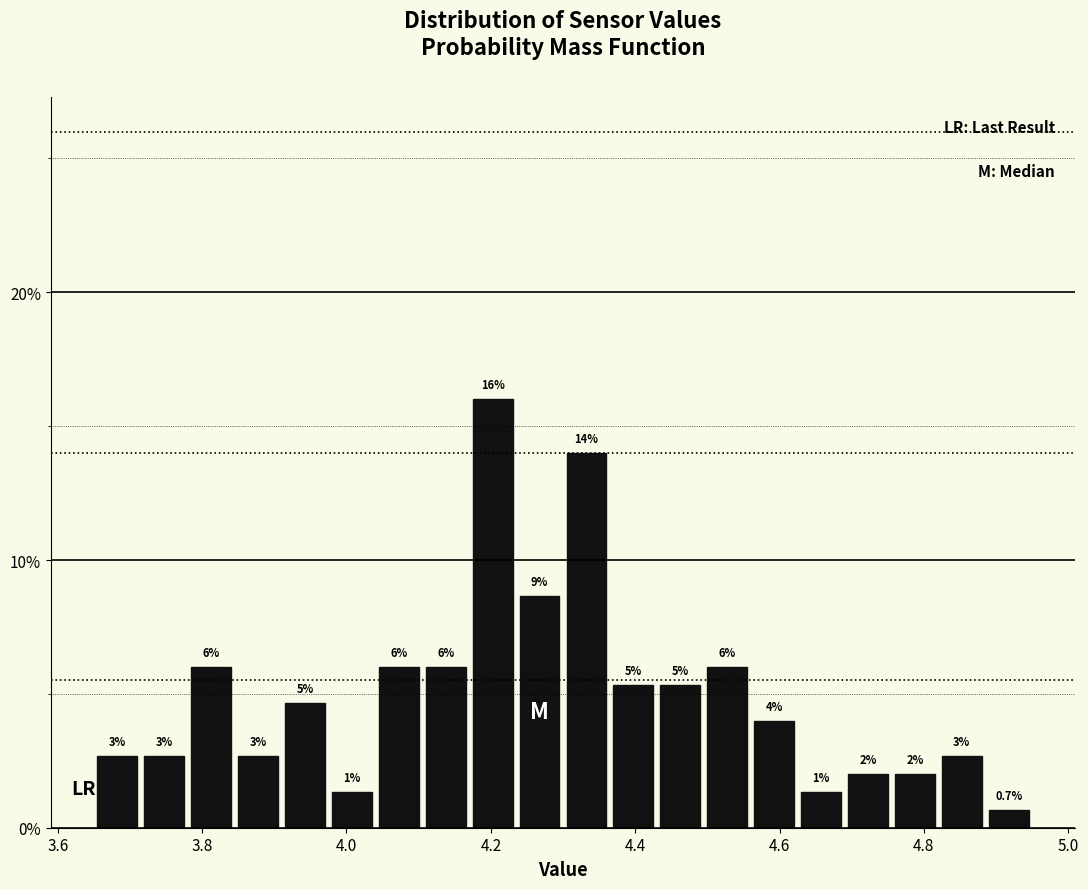

Read against the x-axis, roughly where is the centre of the tallest bar?

4.20